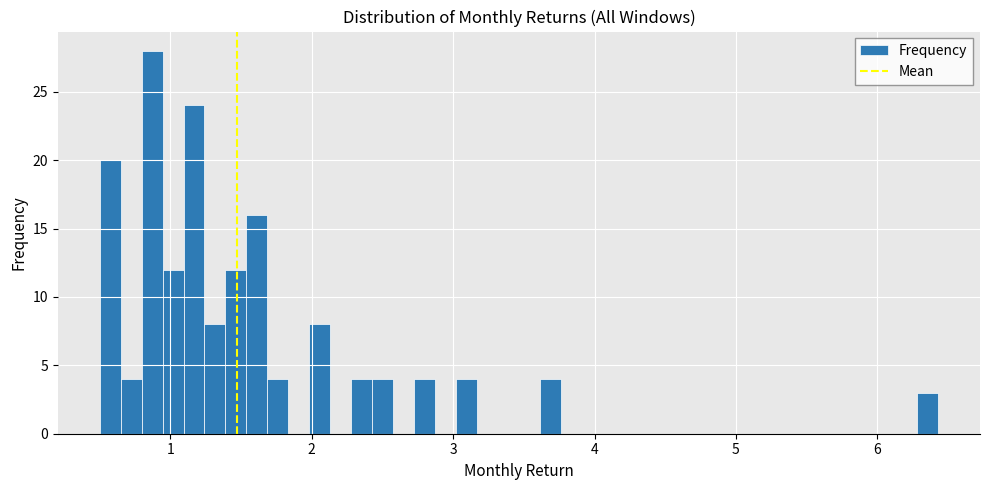

Around what value on the x-axis is the tallest bar? Give the approximate position of its centre, as read against the axis.

0.9